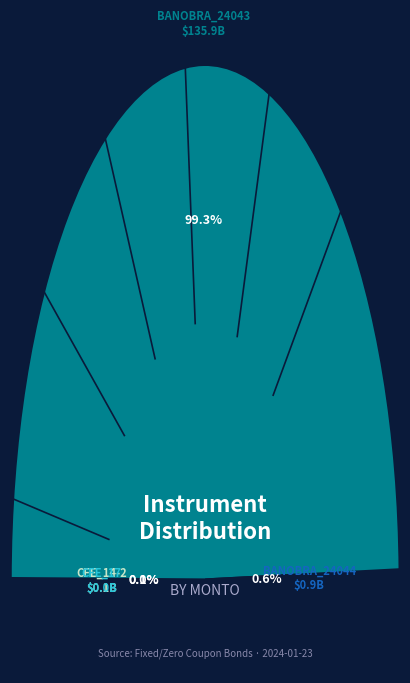

What is the total percentage of 95_CFE_14-2 and 95_CFE_17?

0.1%